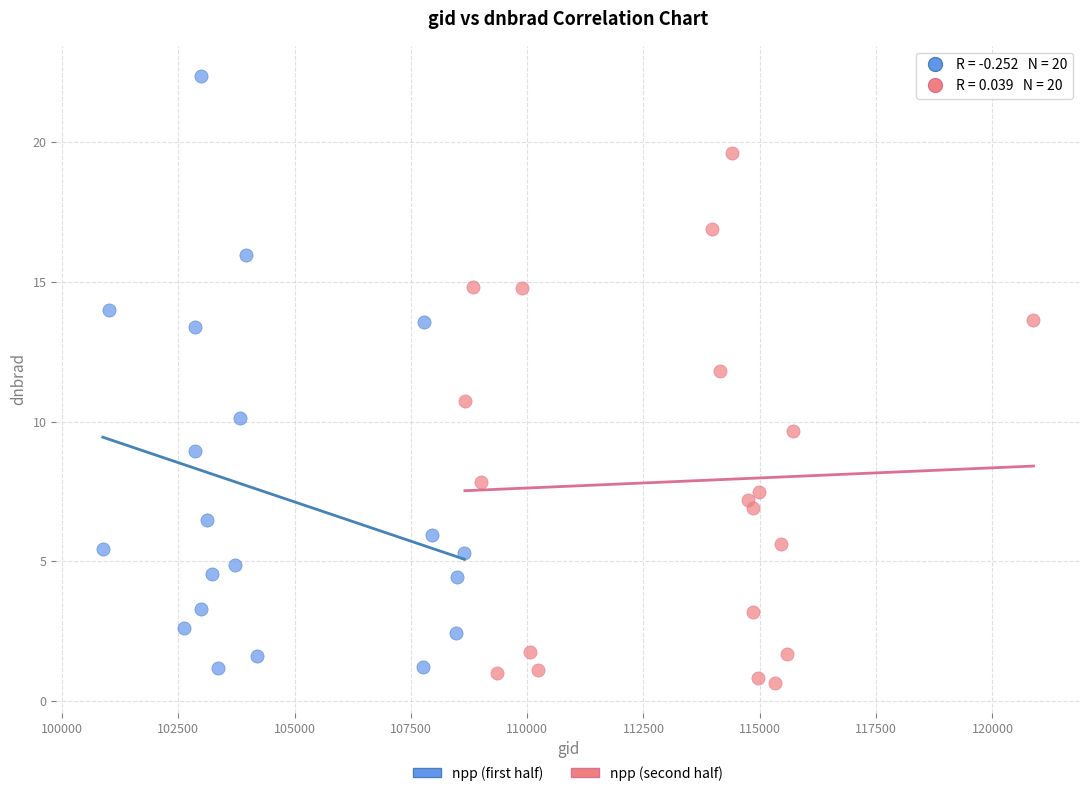

Which series reaches the minimum Y coordinate?

npp (second half)